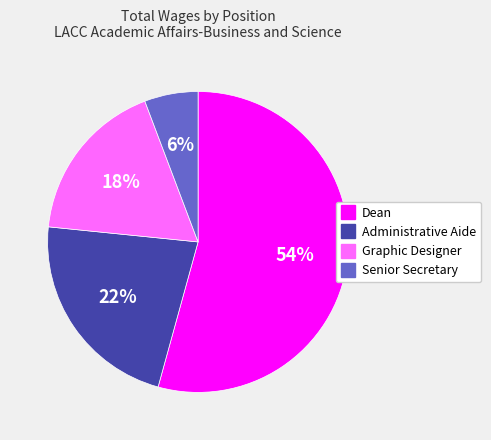

What is the largest slice in the pie chart?

Dean